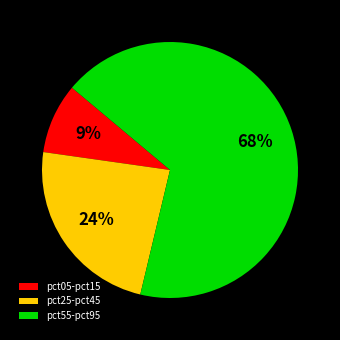

Count the number of slices in the pie.

3